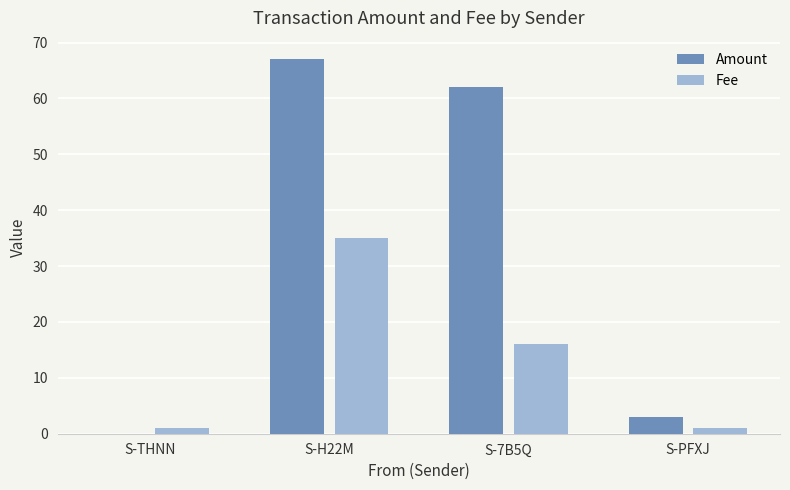

At which label is Amount closest to 33?

S-7B5Q